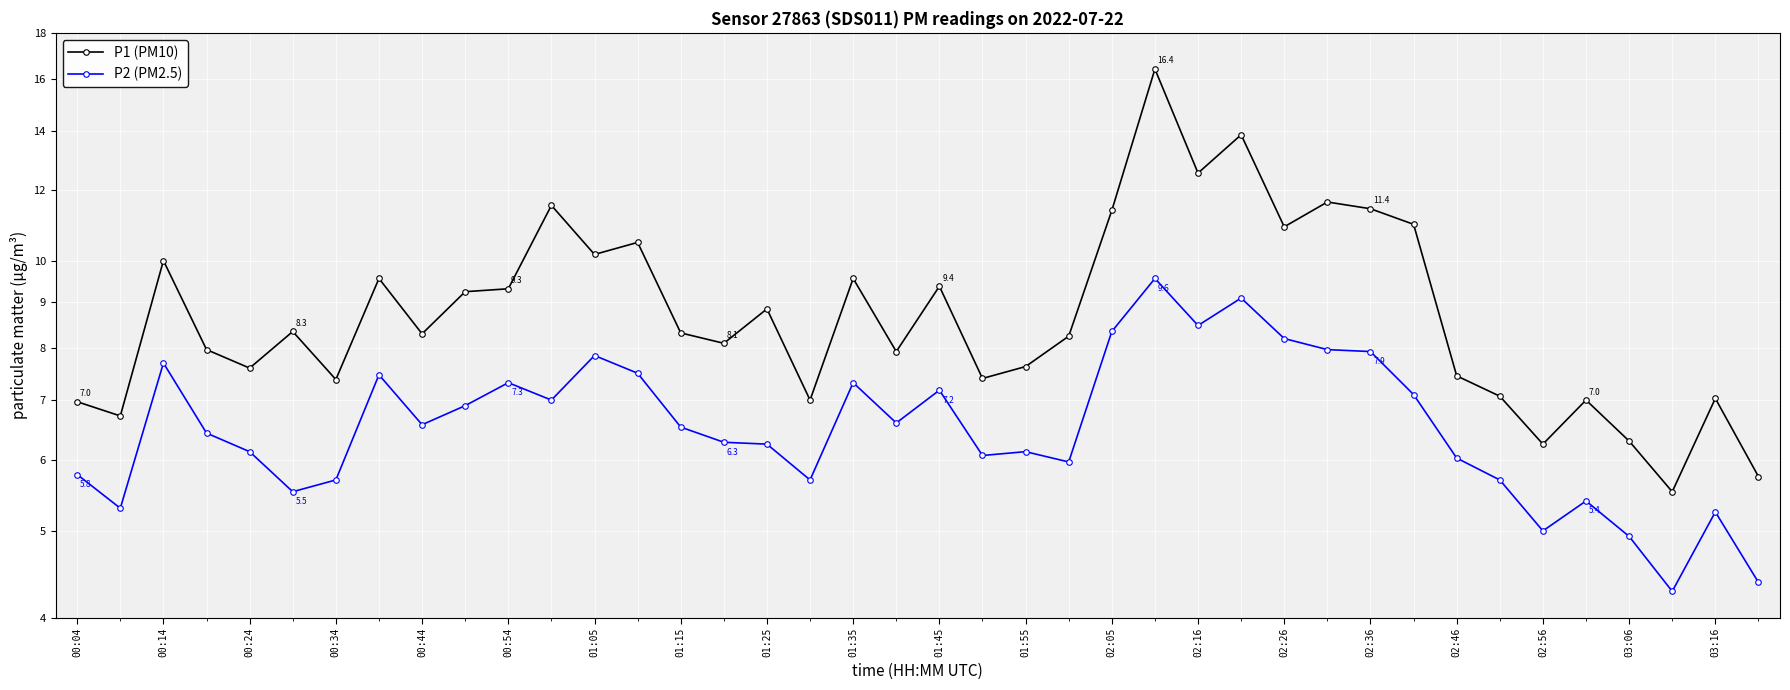

At 00:04, list the series in order from smallest to largest.

P2 (PM2.5), P1 (PM10)